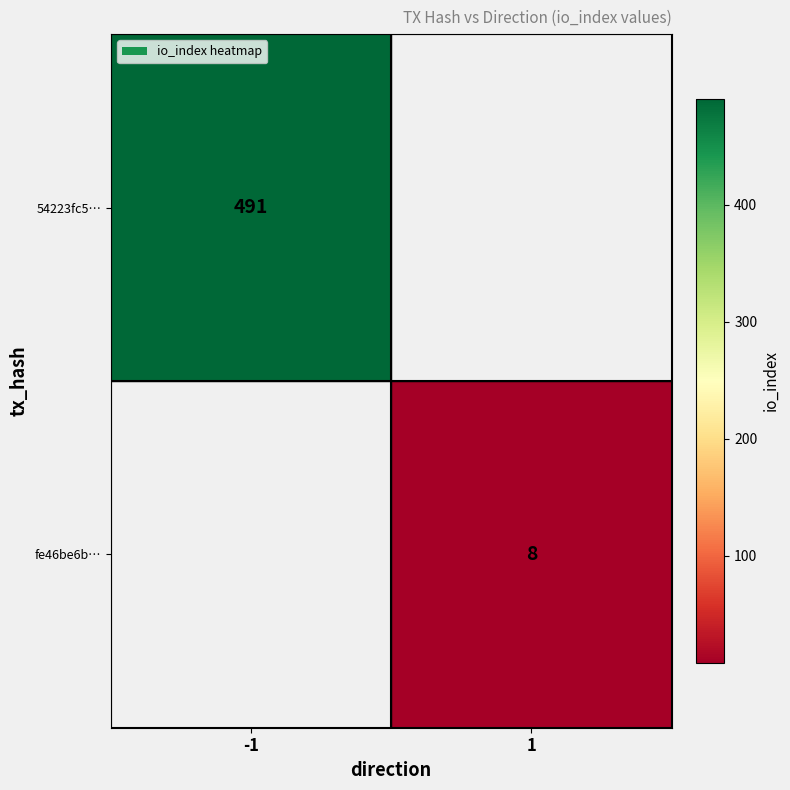

The value of fe46be6b… at 1 is 2. True or false?

False